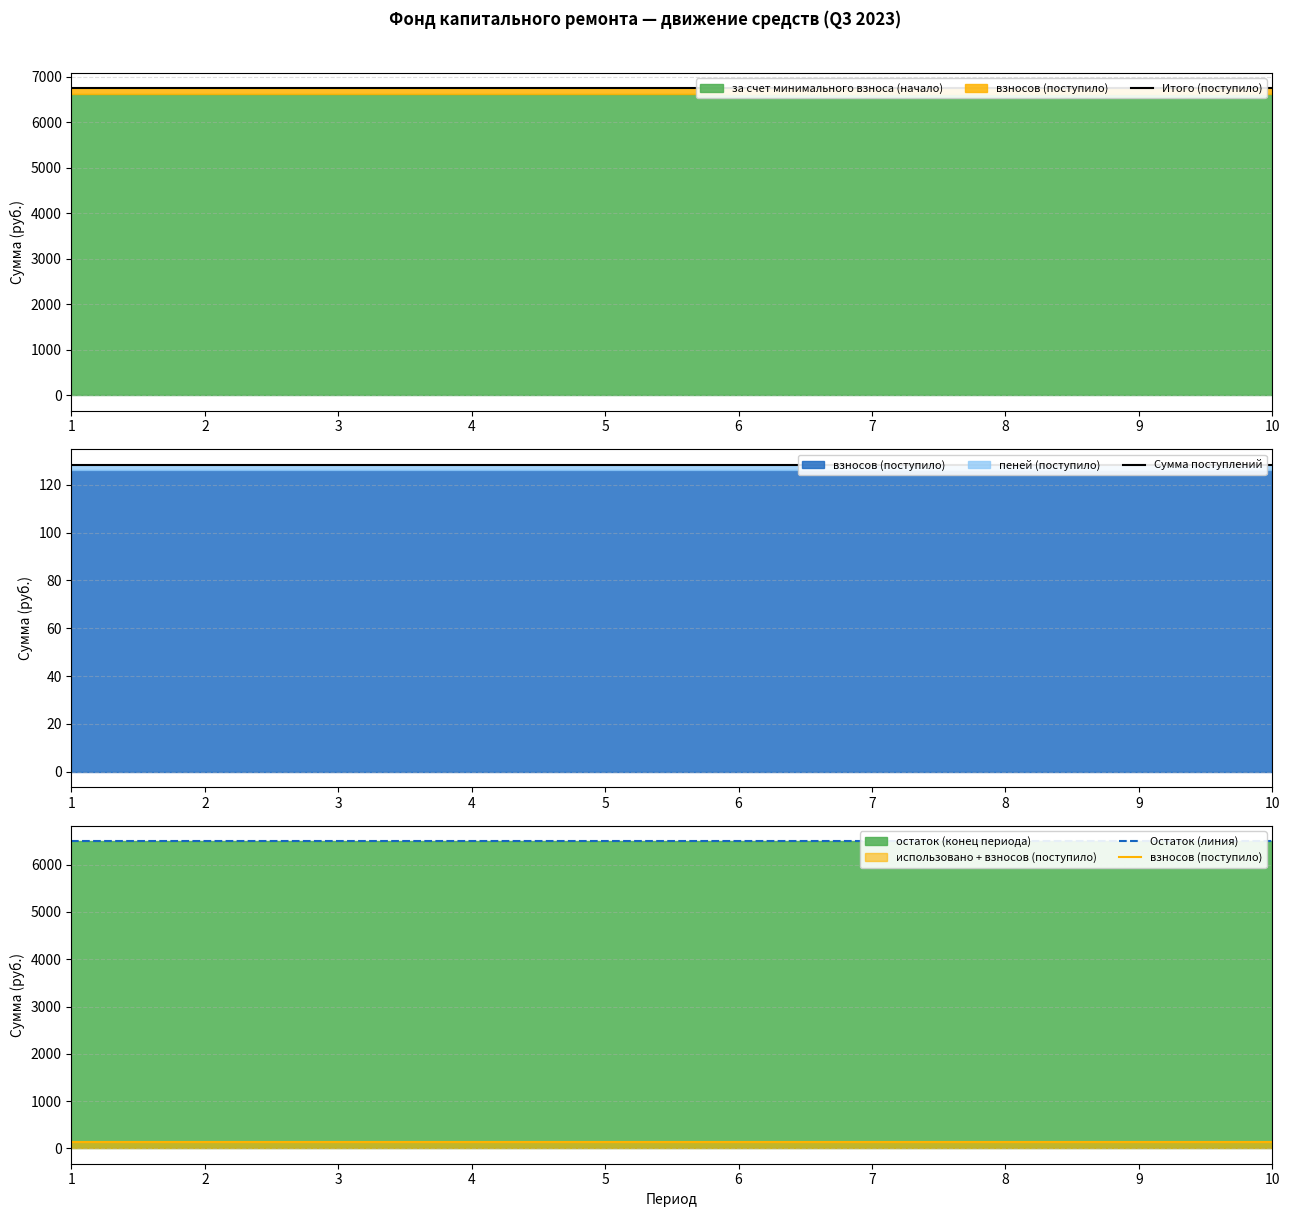

Which series has the widest spread of values?

Итого (поступило)